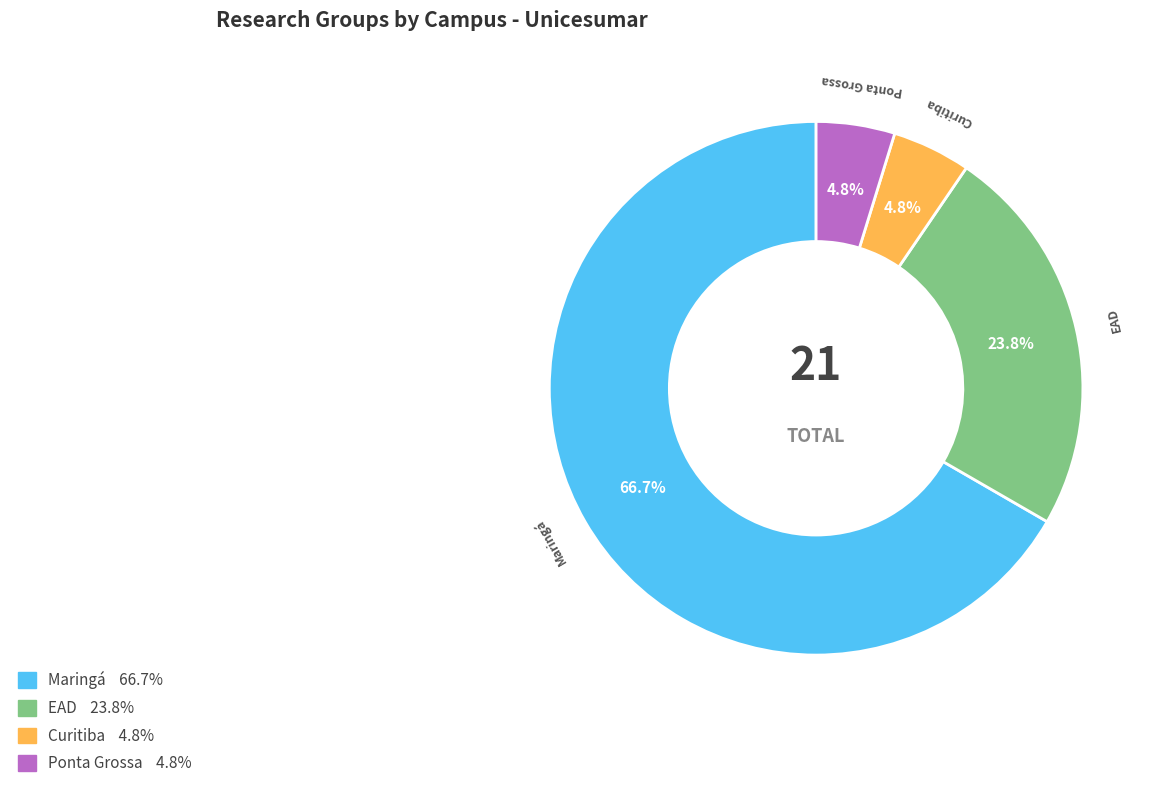

To the nearest percent, what is the average slice percentage?

25%